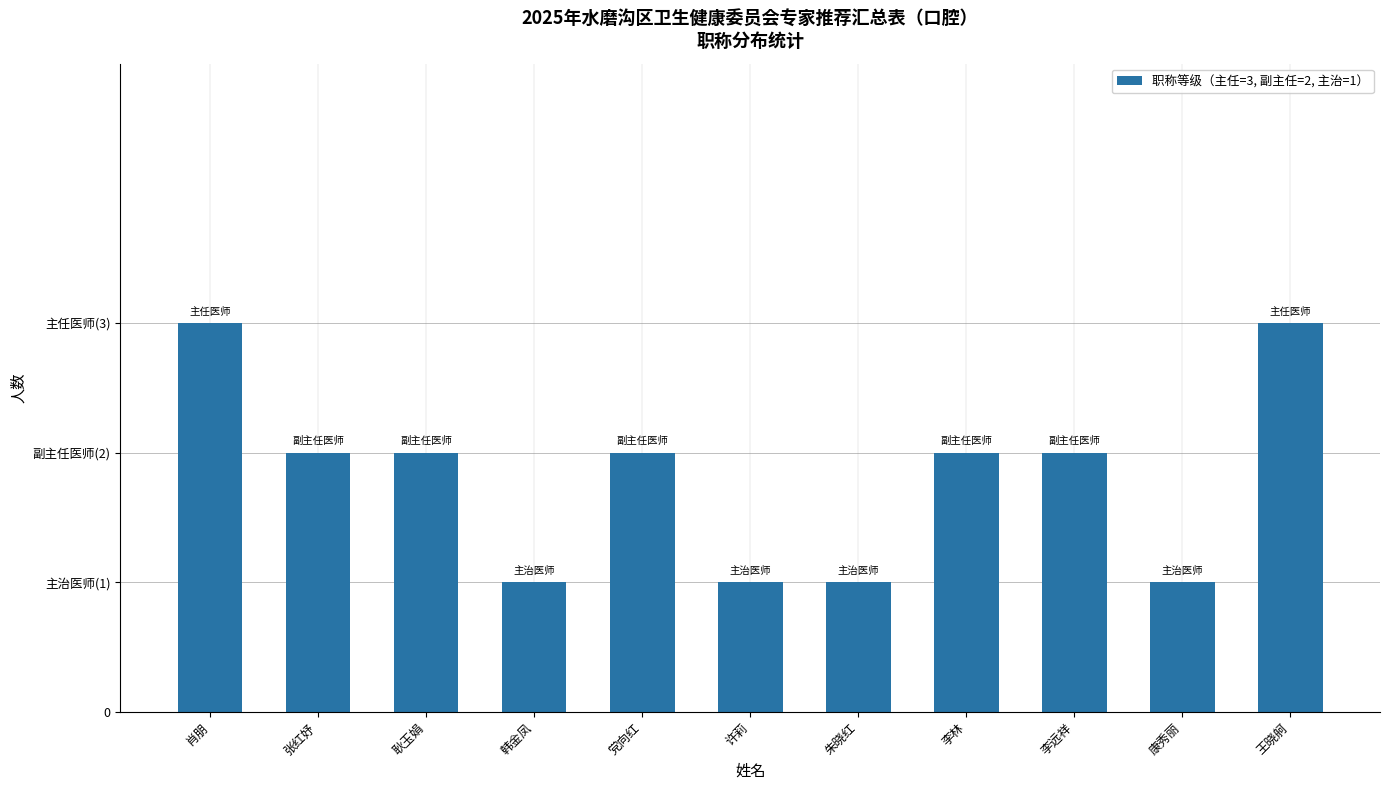

What is the label of the 8th bar from the left?

李林